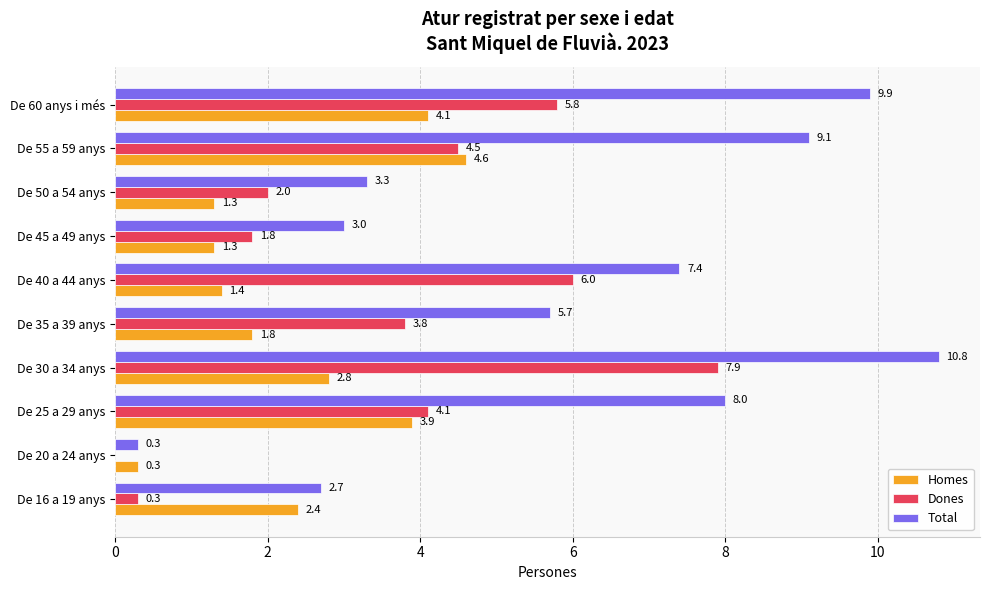

At which label is Dones closest to 3?

De 35 a 39 anys